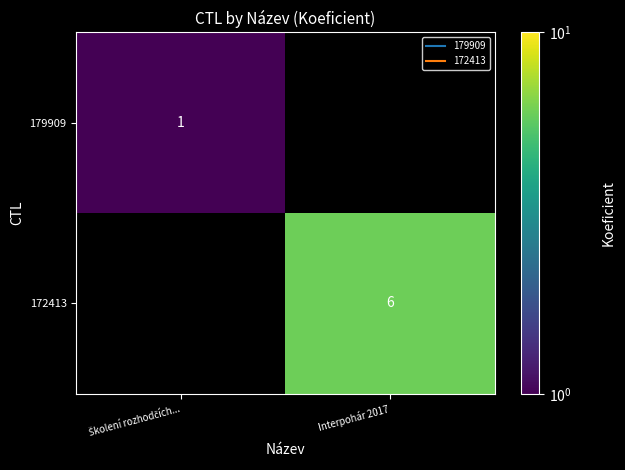

Which series has the largest range (max minus min)?

179909